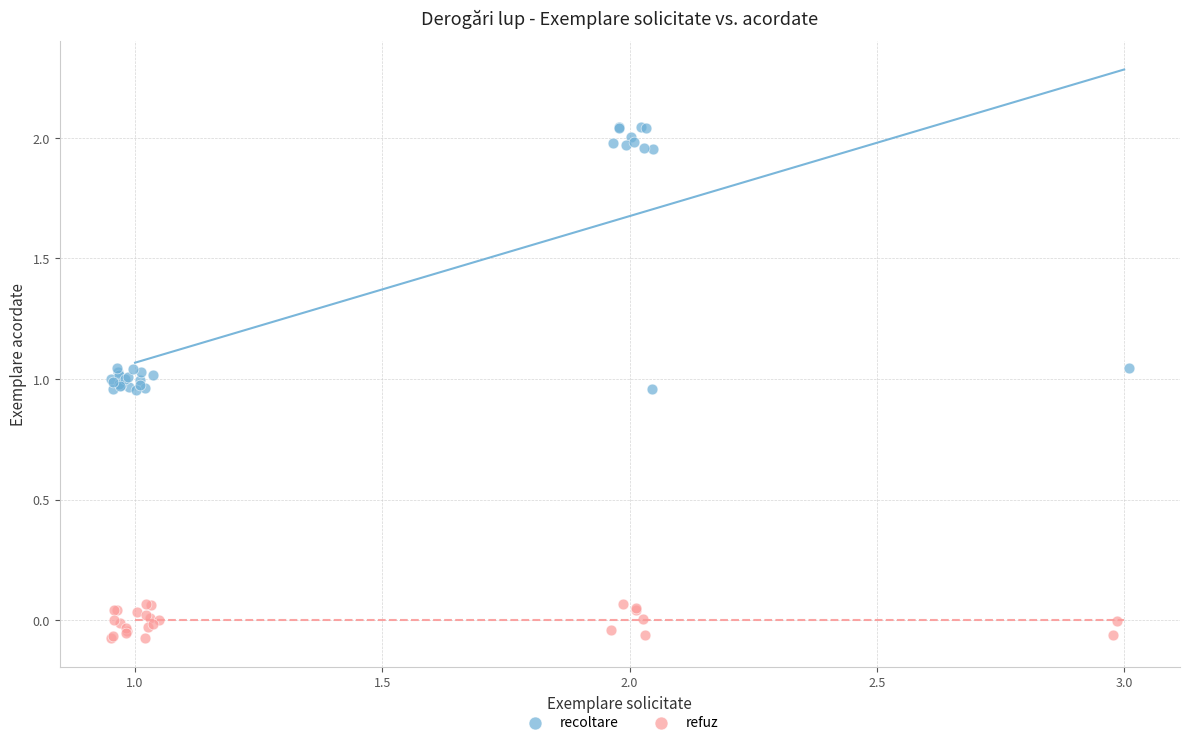

Which series reaches the maximum Y coordinate?

recoltare